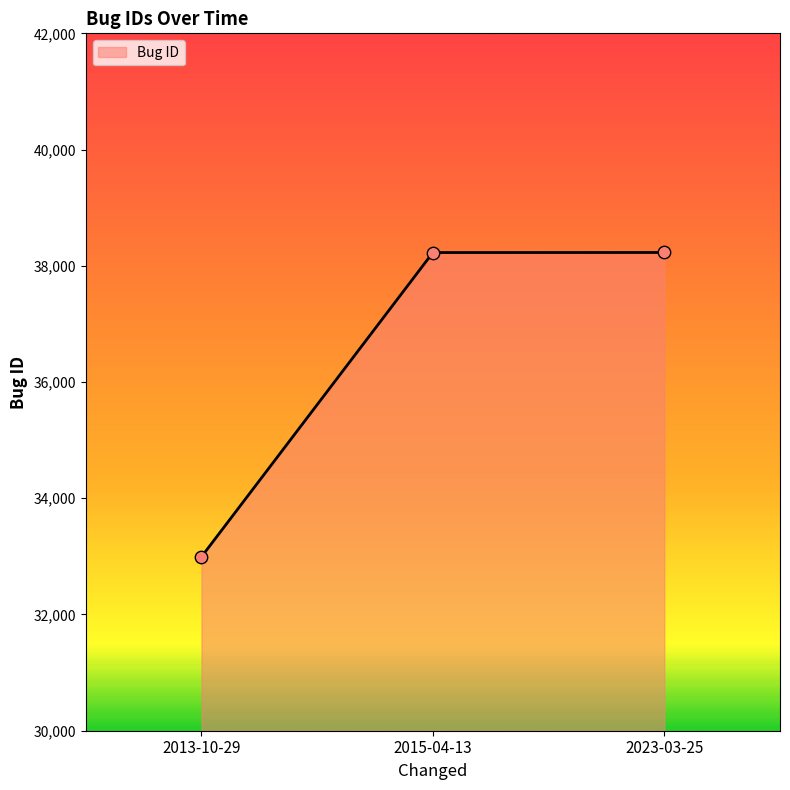

What is the ratio of the value at 2015-04-13 to the value at 2013-10-29?

1.2